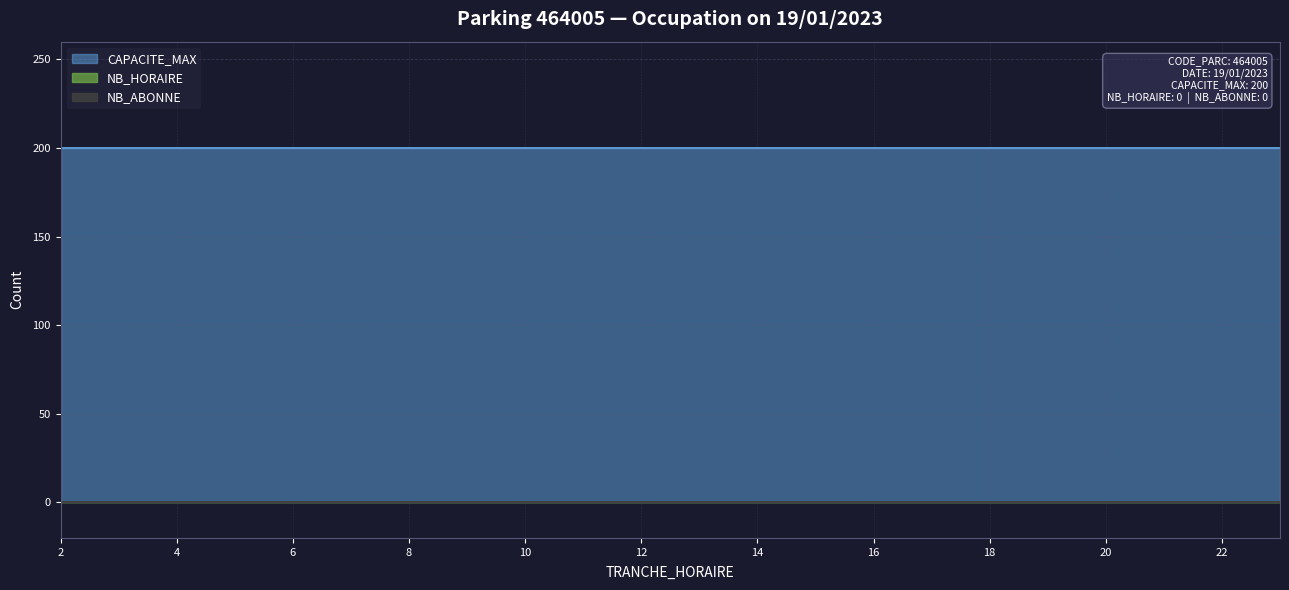

Between 16 and 18, which series saw the biggest shift?

CAPACITE_MAX